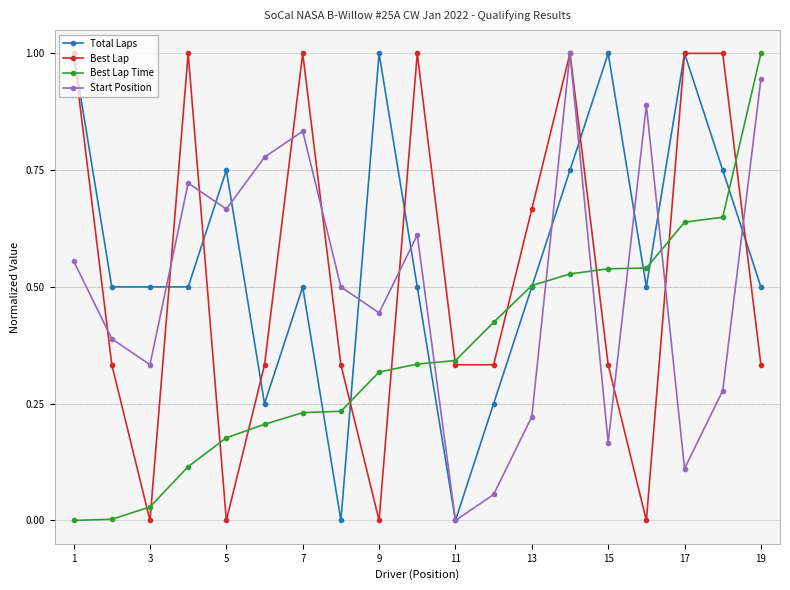

What are all the series names shown in the legend?

Total Laps, Best Lap, Best Lap Time, Start Position